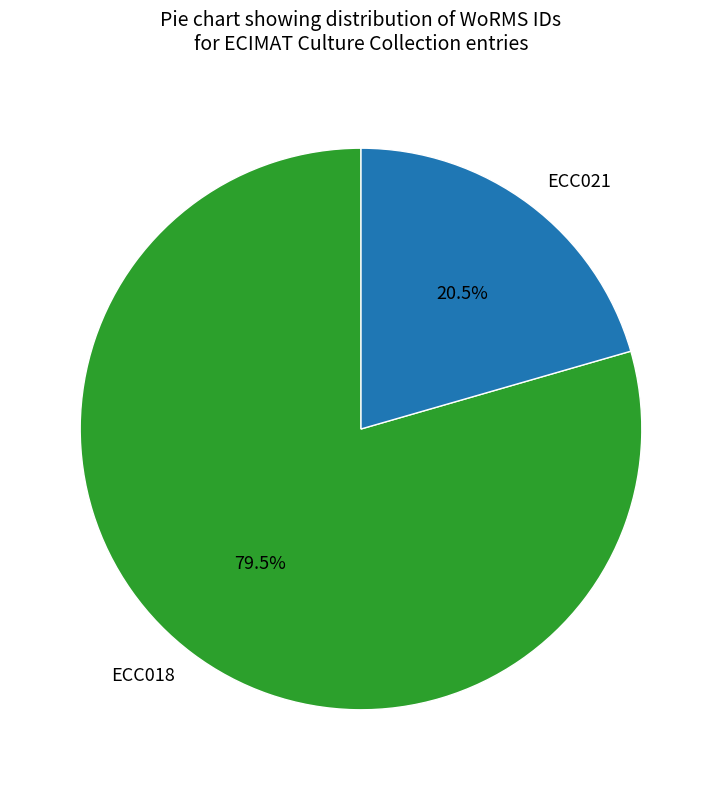

Rank the categories by value from lowest to highest.

ECC021, ECC018